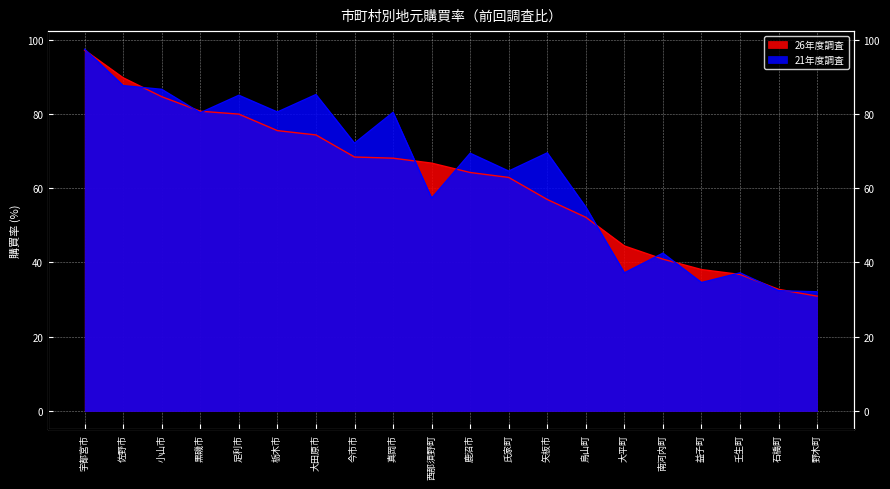

At how many categories does at least one series exceed 73?

8